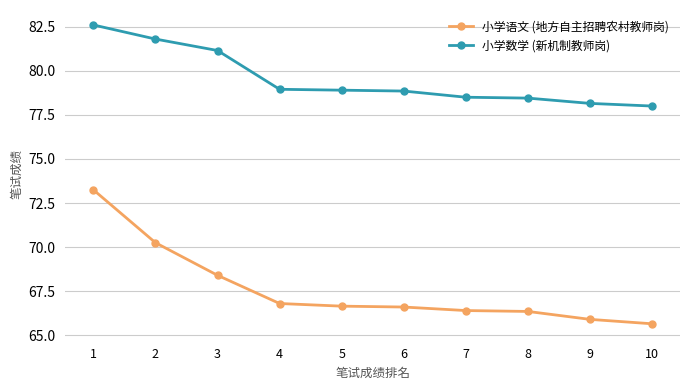

What are all the series names shown in the legend?

小学语文 (地方自主招聘农村教师岗), 小学数学 (新机制教师岗)